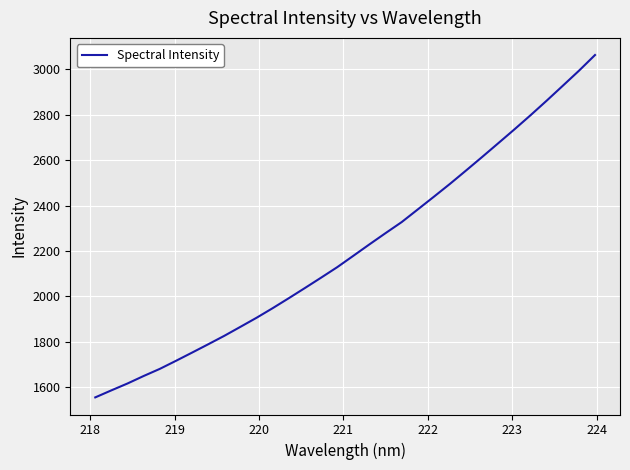

What is the smallest value displayed?

1555.2